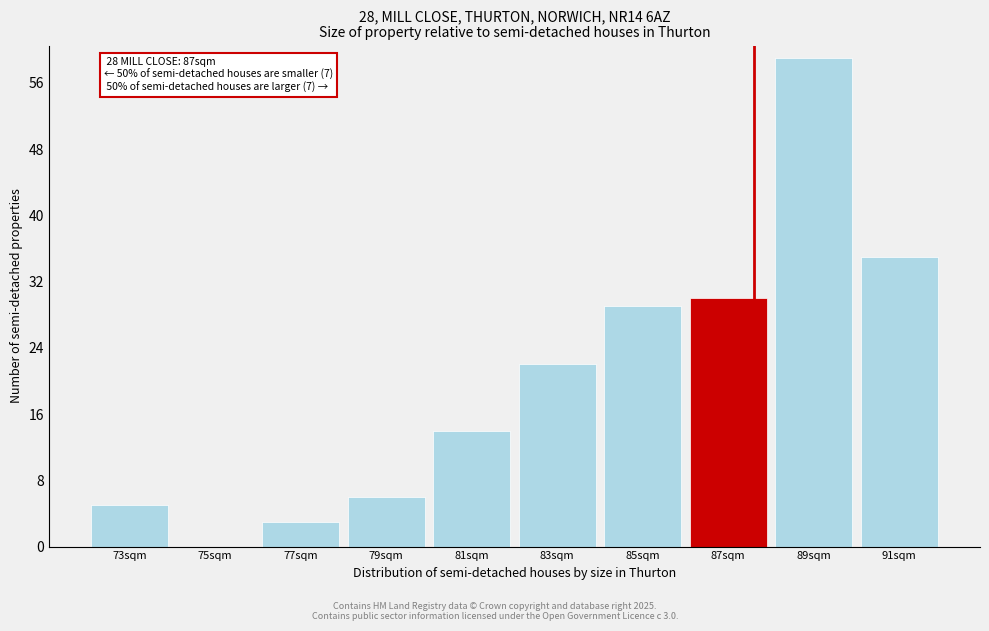

Reading left to right, list all the values displayed in this chart.

73sqm=5	75sqm=0	77sqm=3	79sqm=6	81sqm=14	83sqm=22	85sqm=29	87sqm=30	89sqm=59	91sqm=35